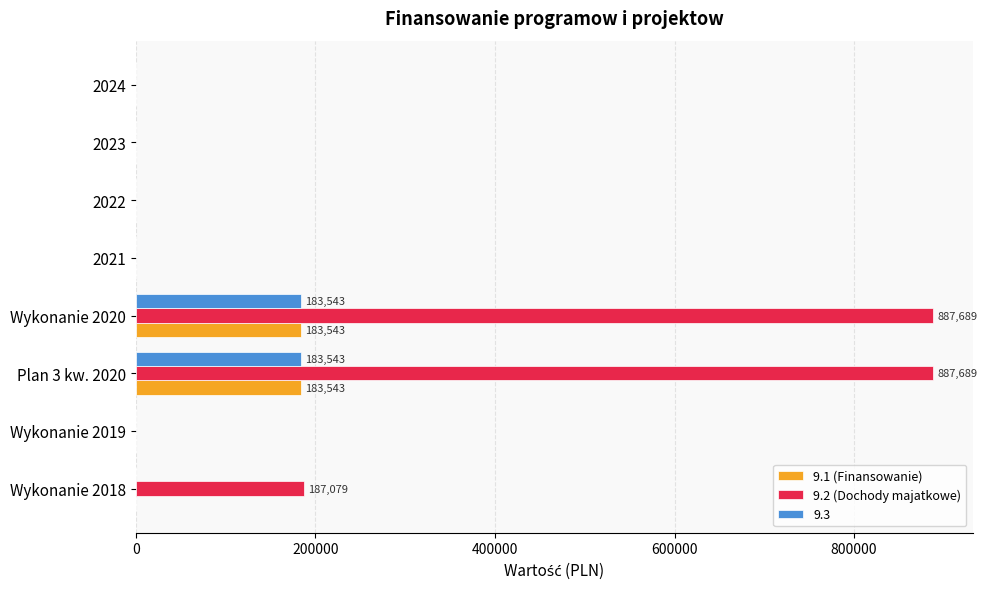

The value of 9.2 (Dochody majatkowe) at Wykonanie 2019 is 0.0. True or false?

True